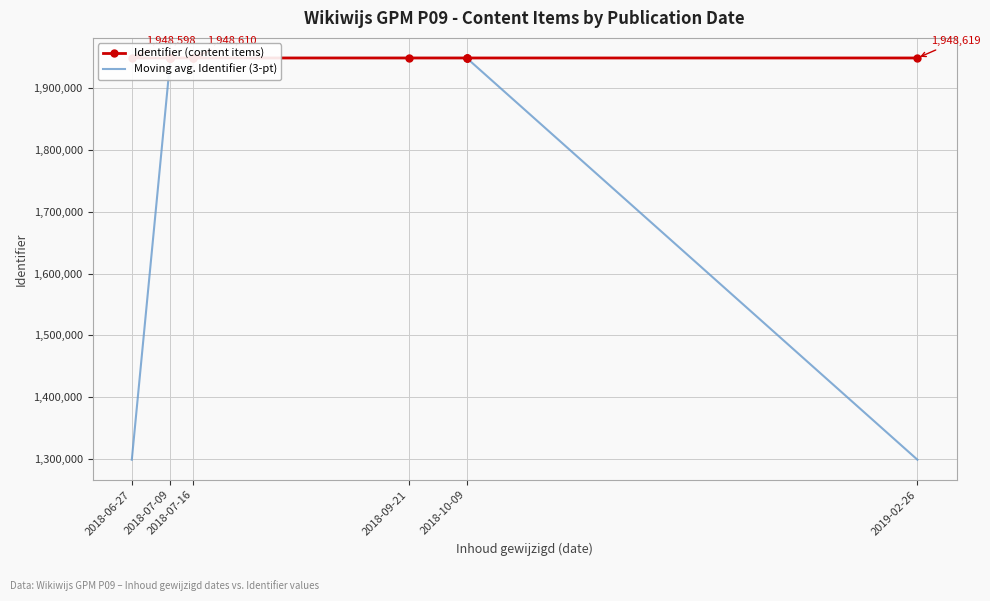

Reading left to right, transcribe all the data shown in this chart.

Identifier (content items): 1948598.0	1948601.0	1948602.0	1948604.0	1948606.0	1948608.0	1948610.0	1948612.0	1948614.0	1948615.0	1948616.0	1948617.0	1948619.0
Moving avg. Identifier (3-pt): 1299066.3	1948600.3	1948602.3	1948604.0	1948606.0	1948608.0	1948610.0	1948612.0	1948613.7	1948615.0	1948616.0	1948617.3	1299078.7